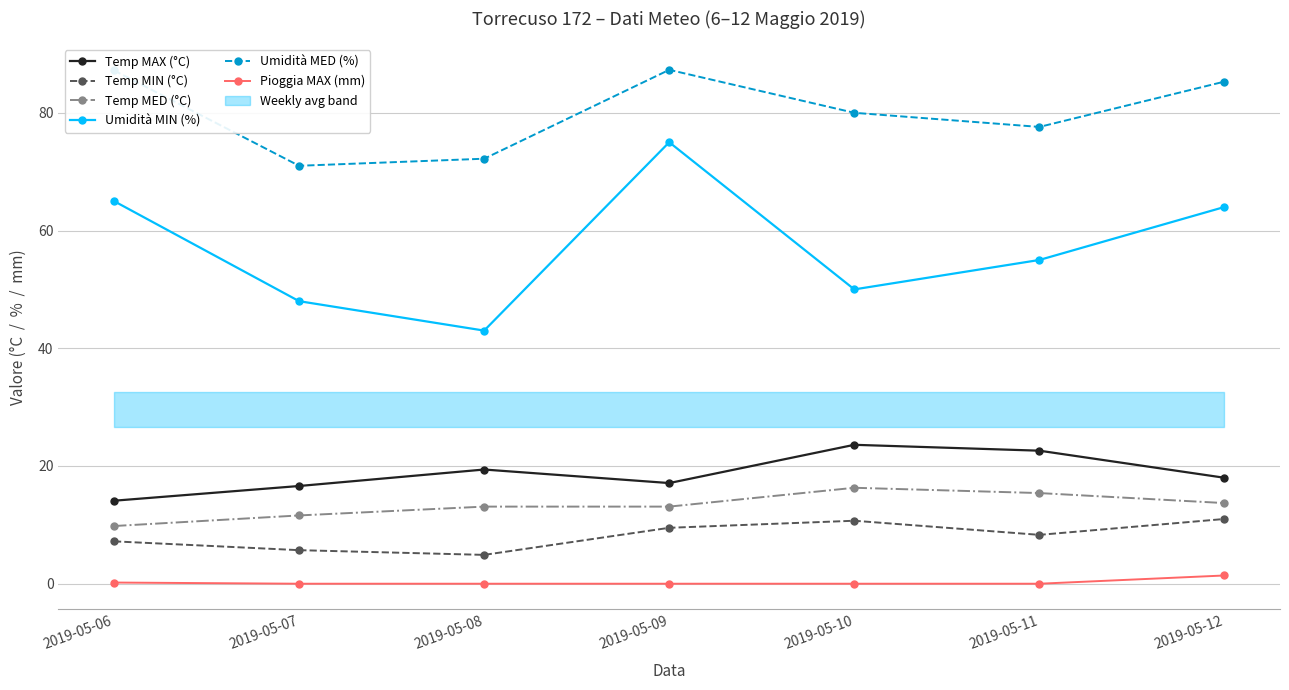

What is the value of the Umidità MED (%) point at the 4th from the left?

87.3